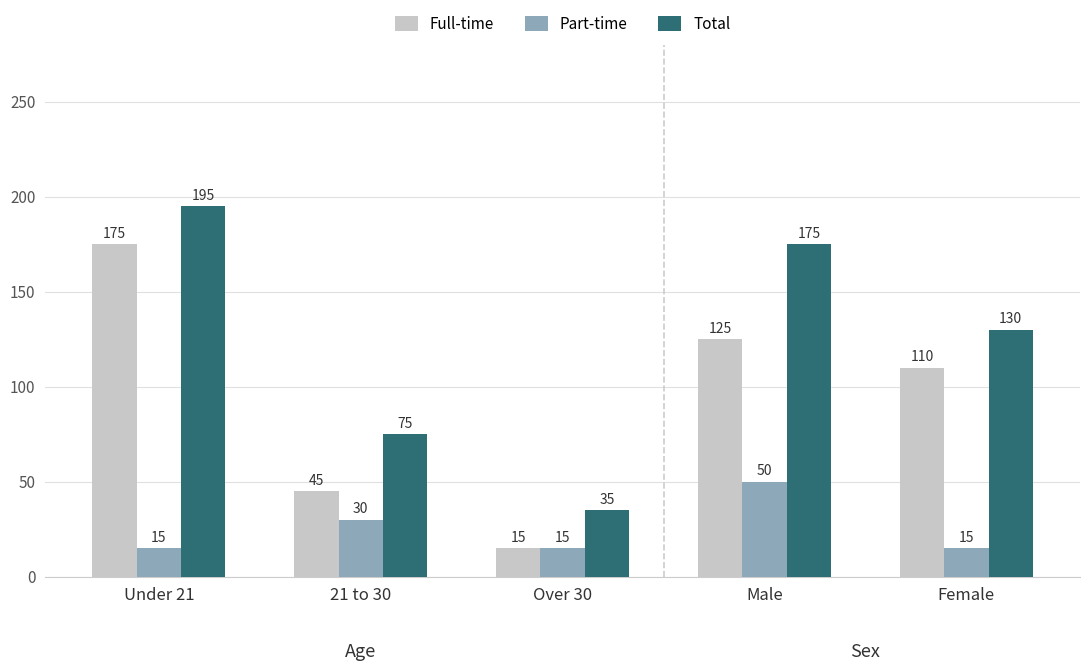

What is the greatest value displayed?

195